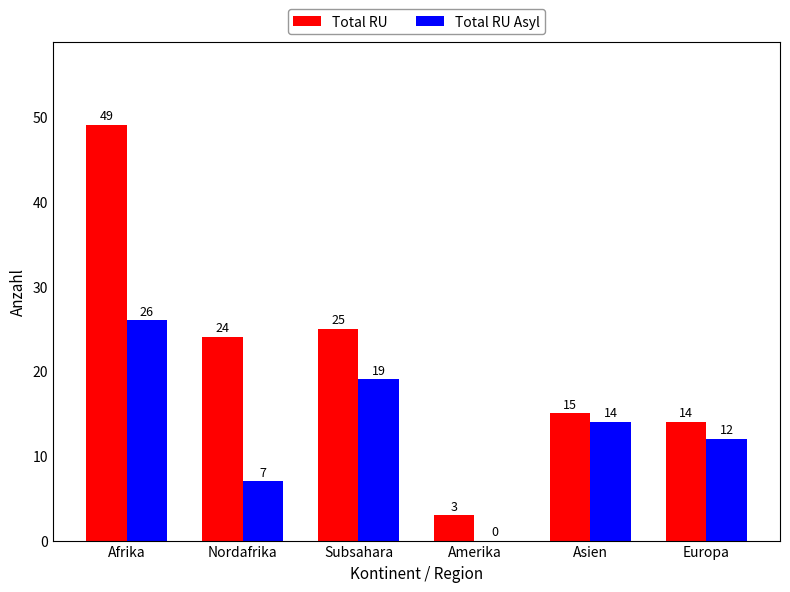

At which category is the sum across all series the highest?

Afrika